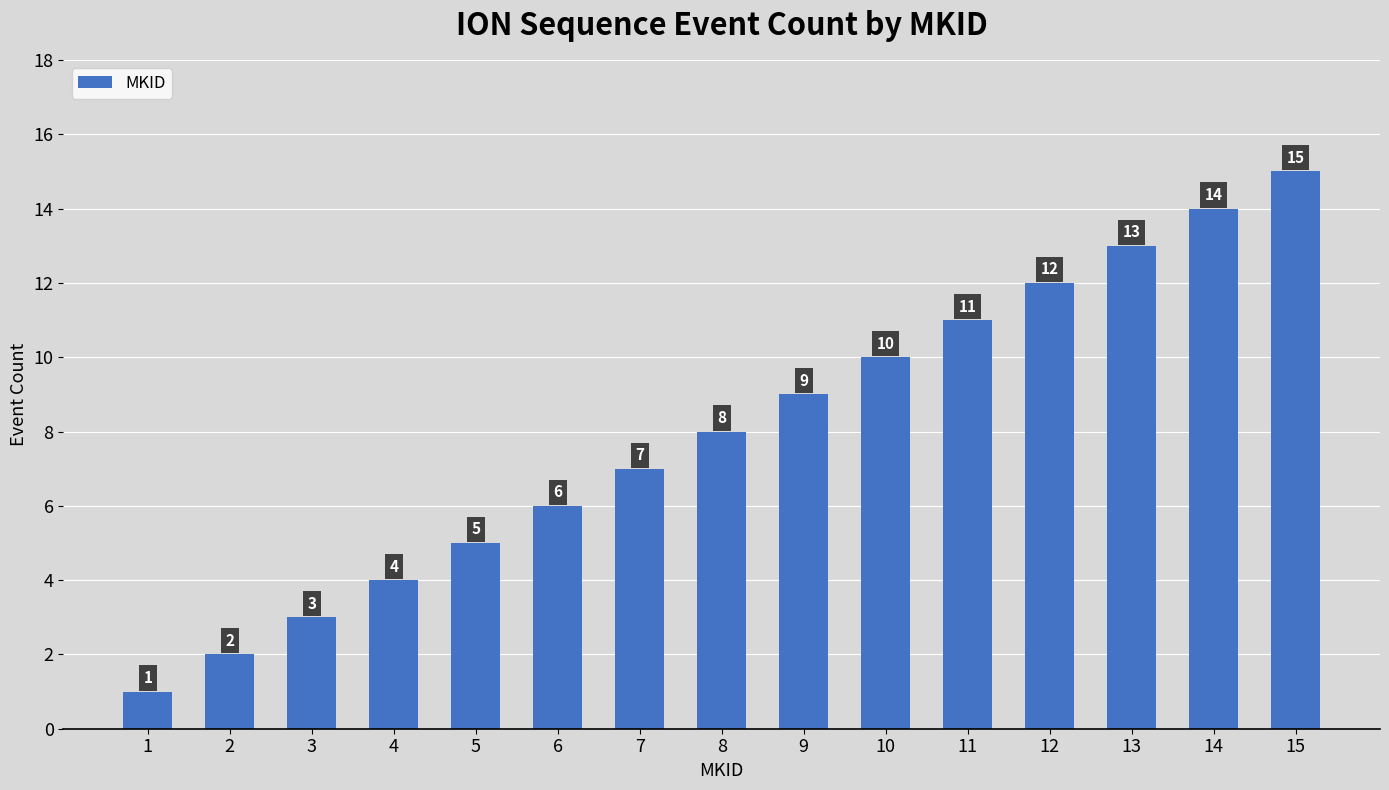

Are the bars horizontal?

No